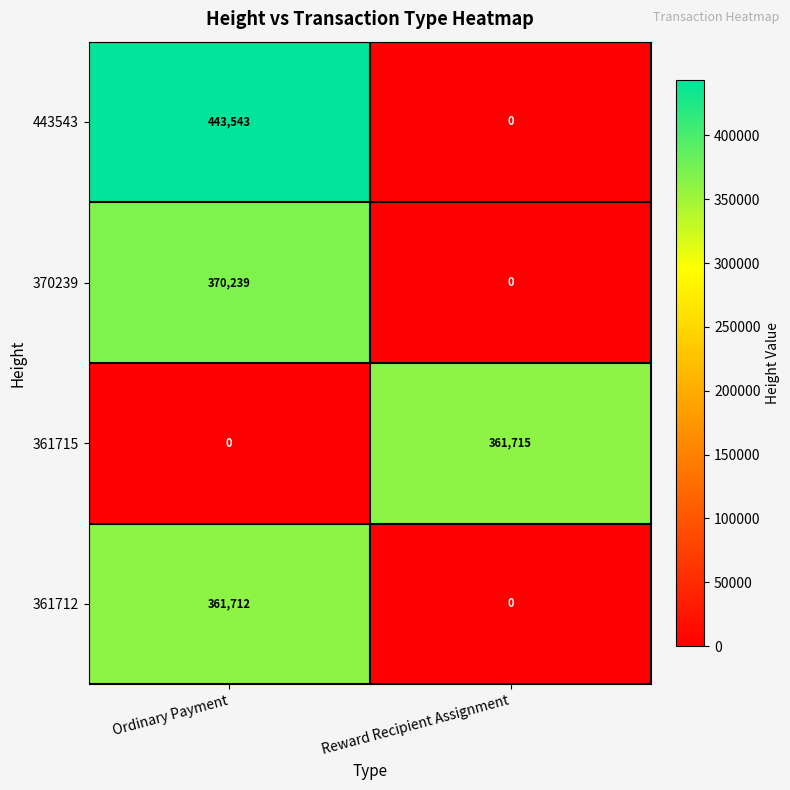

Between Ordinary Payment and Reward Recipient Assignment, which series saw the biggest shift?

443543